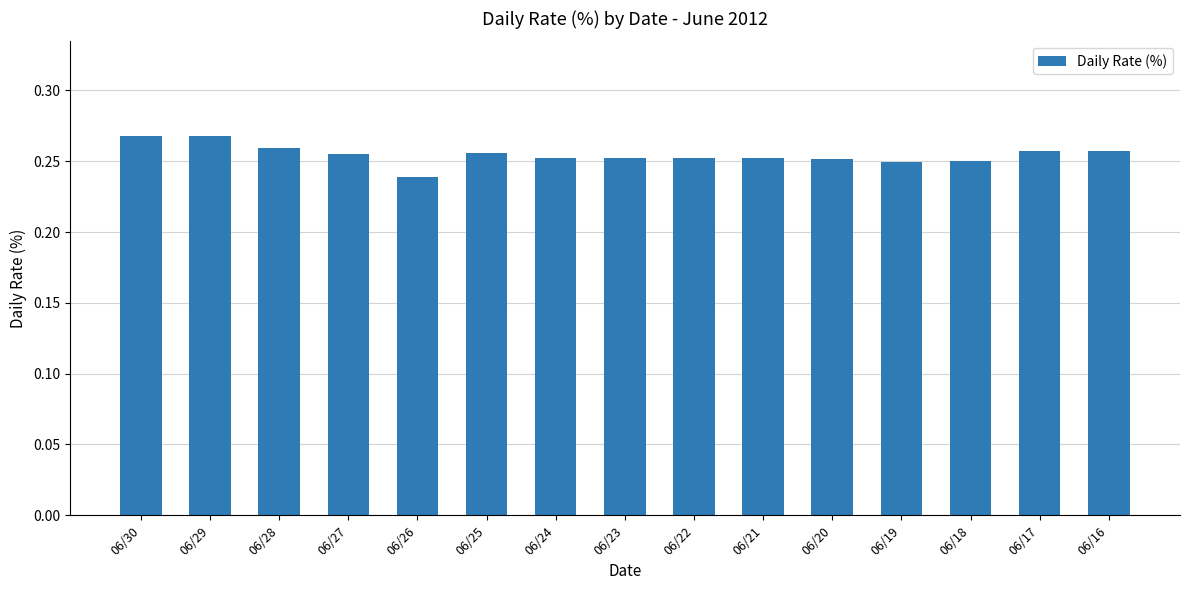

How many bars are there in total?

15